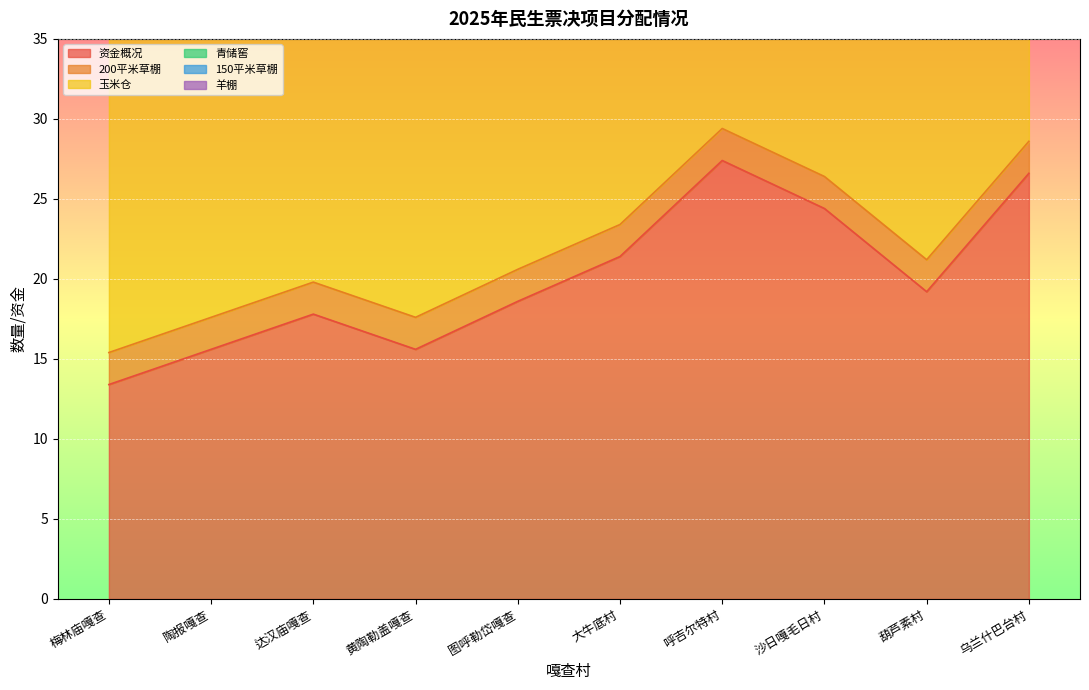

The 玉米仓 series shows 20.0 at 大牛底村. True or false?

True